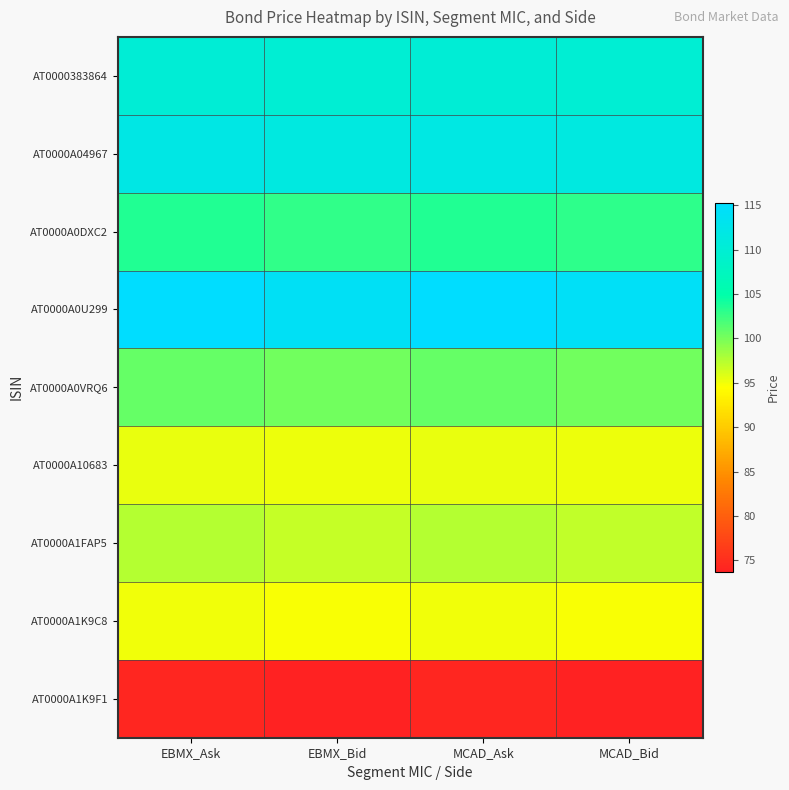

Count the number of categories in the chart.

4